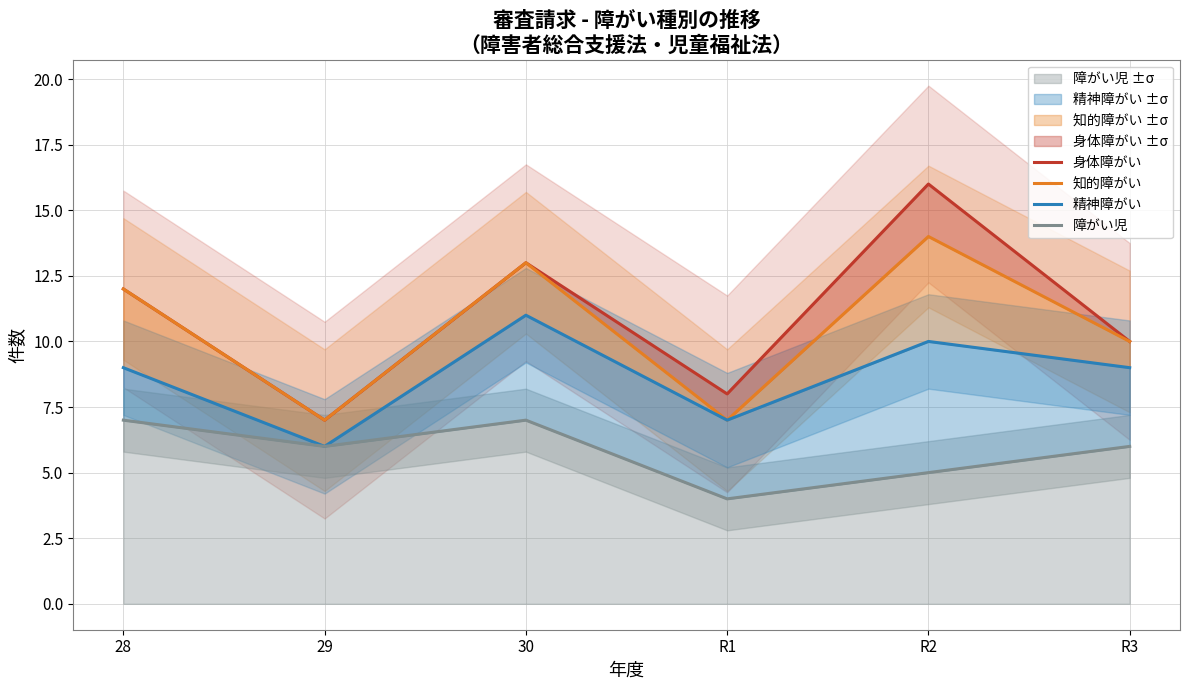

Between R1 and 30, which is larger?

30